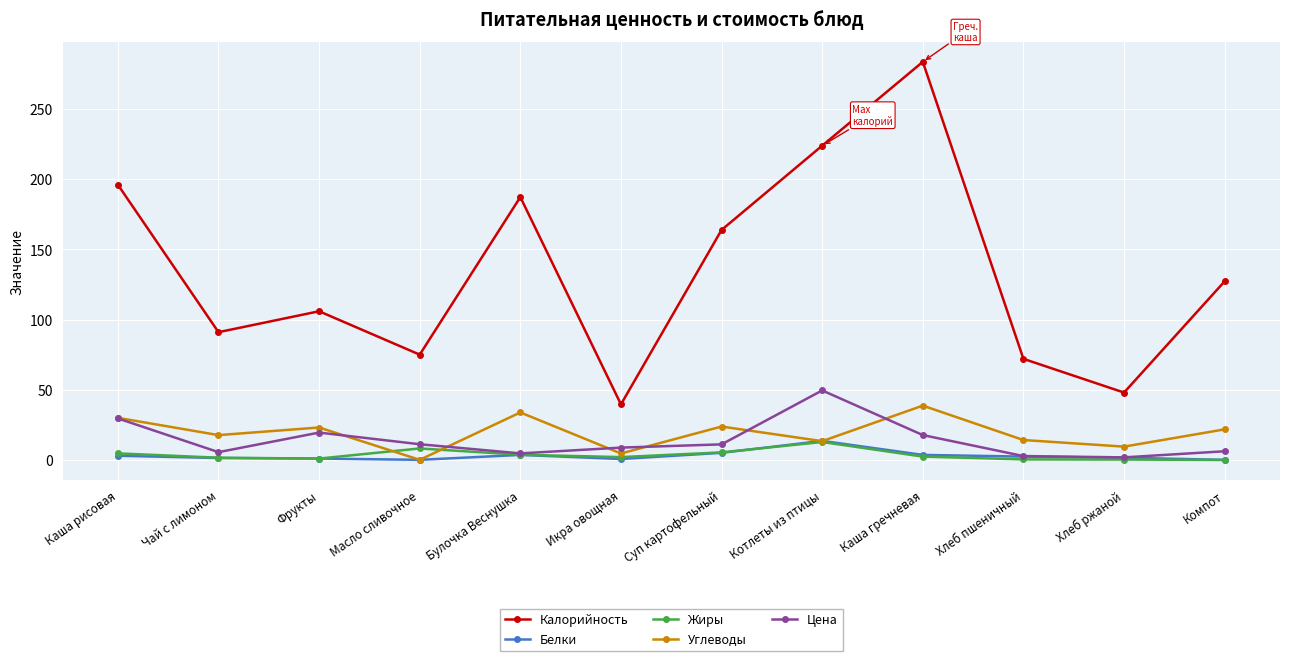

Is the value of Цена at Икра овощная greater than the value of Жиры at Компот?

Yes